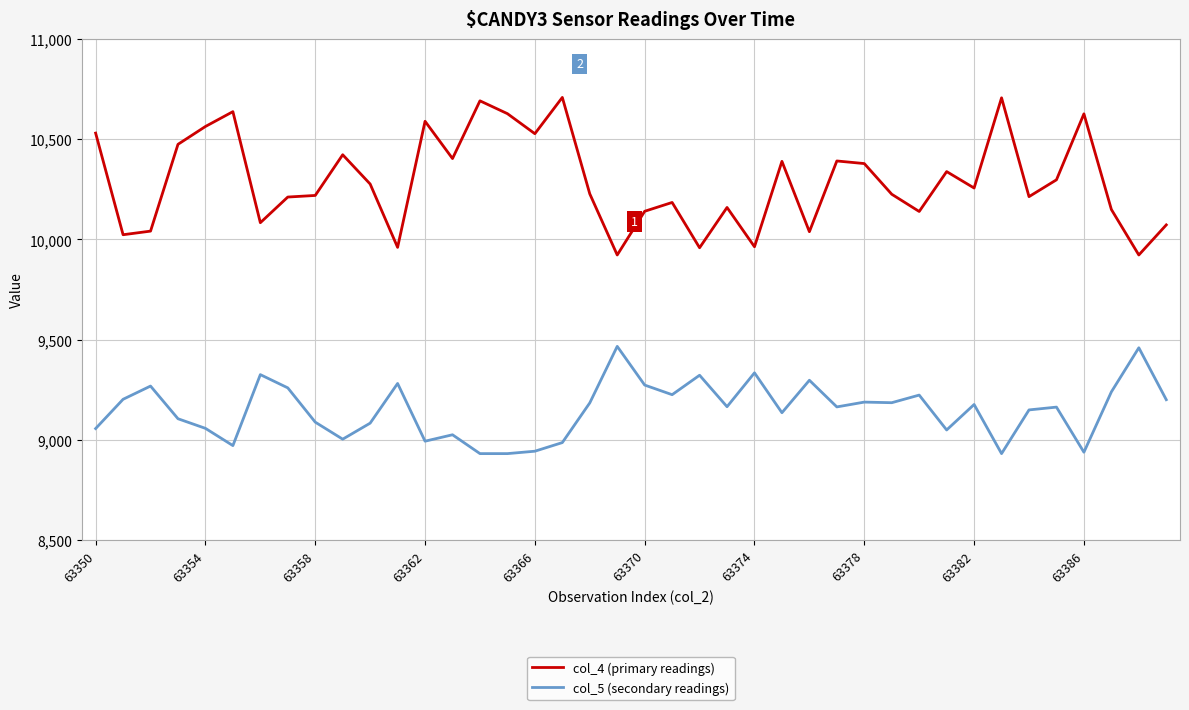

List the series in order of their peak value, highest first.

col_4 (primary readings), col_5 (secondary readings)